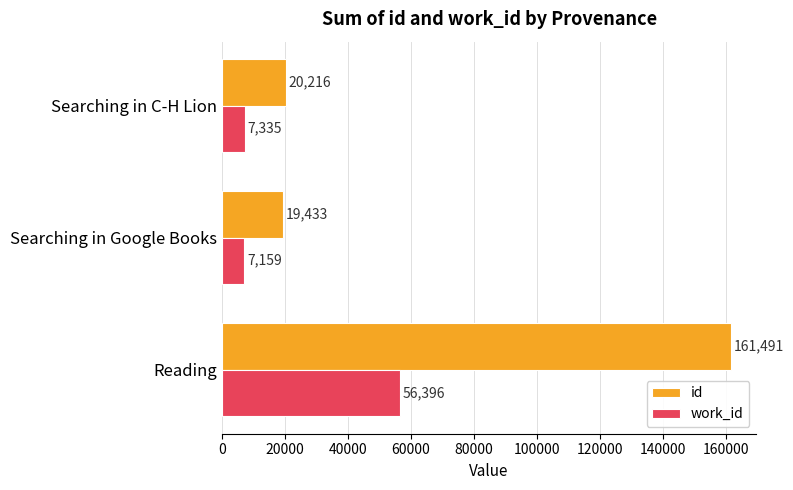

Count the number of categories in the chart.

3